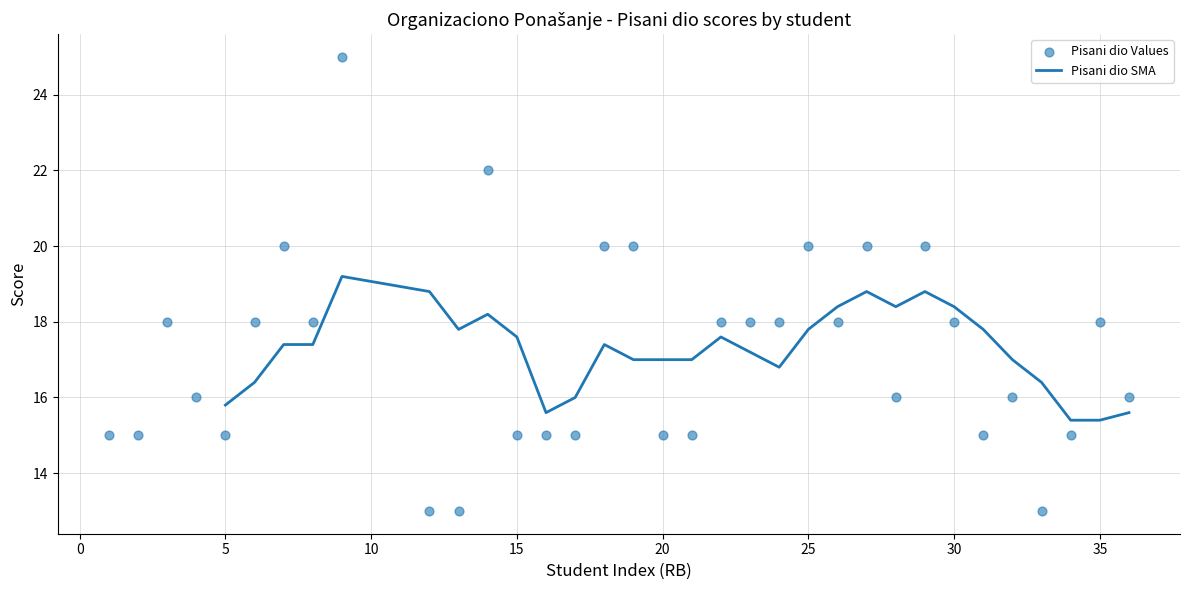

Which has a higher value, 24 or 19?

19